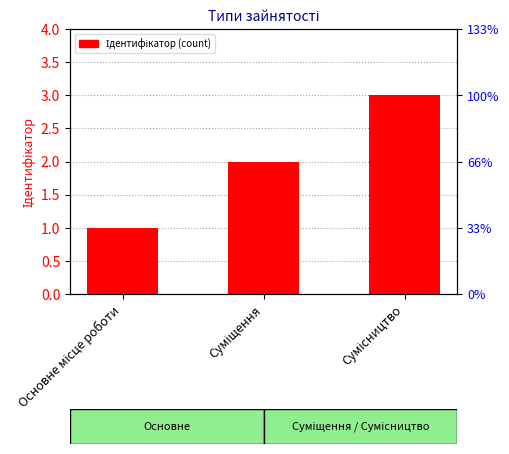

At which category does the chart reach its peak across all series?

Сумісництво